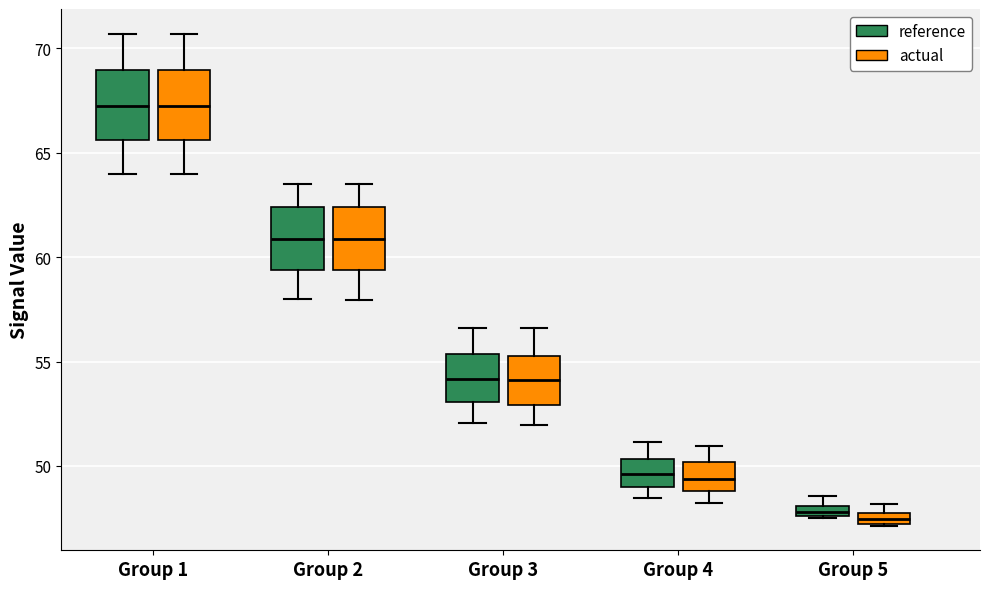

Where does the lower whisker of the box for Group 2 (reference) end on the y-axis? The values are not printed on the chart, so give them approximately, as read against the axis.

58.0